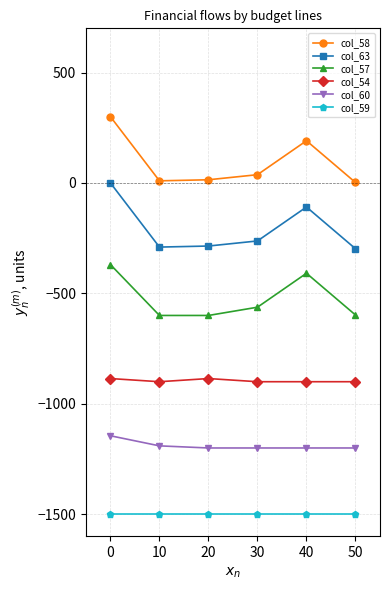

What is the value of the col_57 point at the 6th from the left?

-598.0